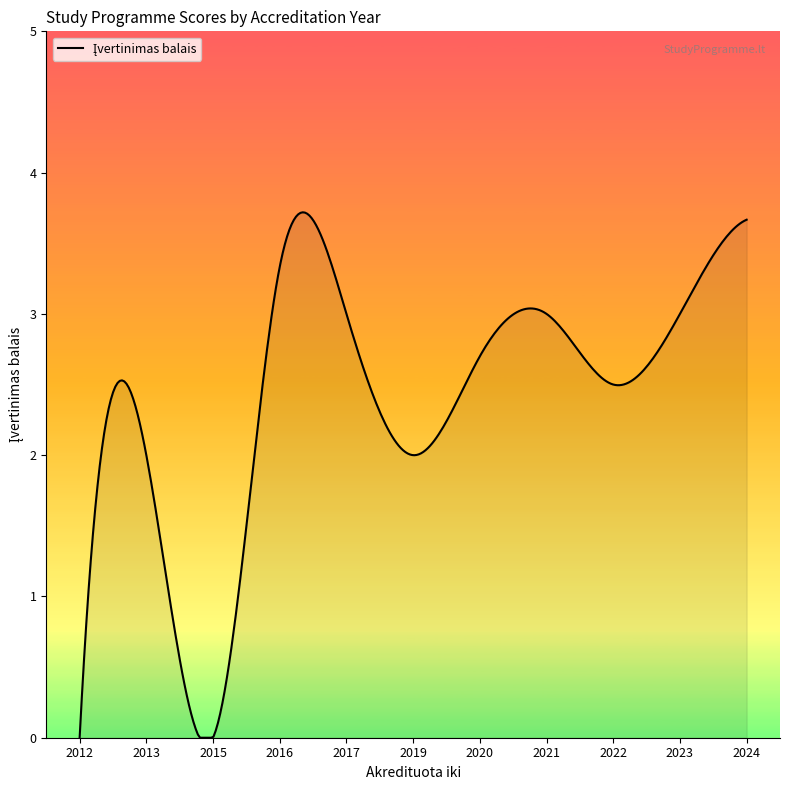

What is the greatest value displayed?

3.7